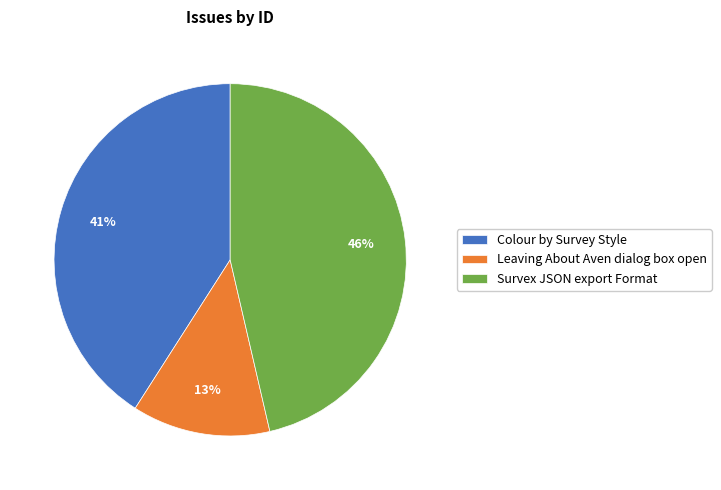

To the nearest percent, what percentage of the pie is Leaving About Aven dialog box open?

13%